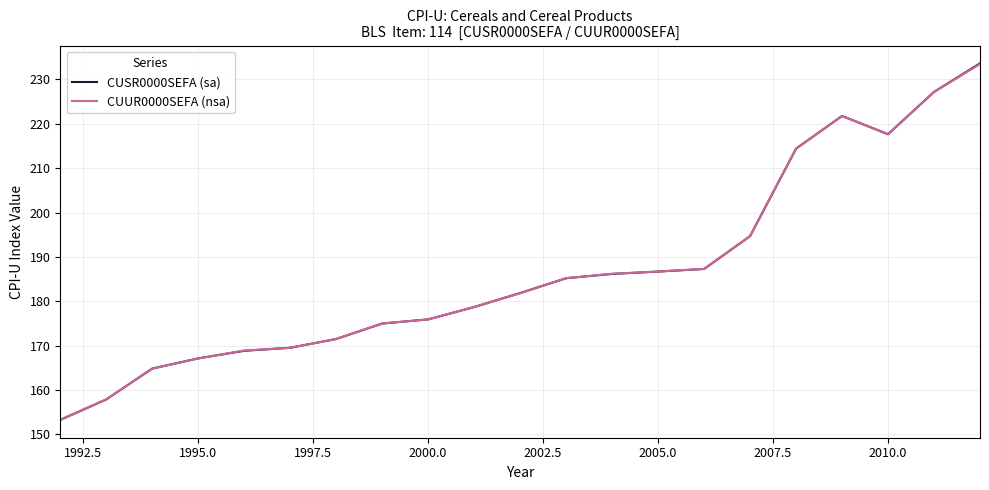

Which series has the largest total across all categories?

CUSR0000SEFA (sa)